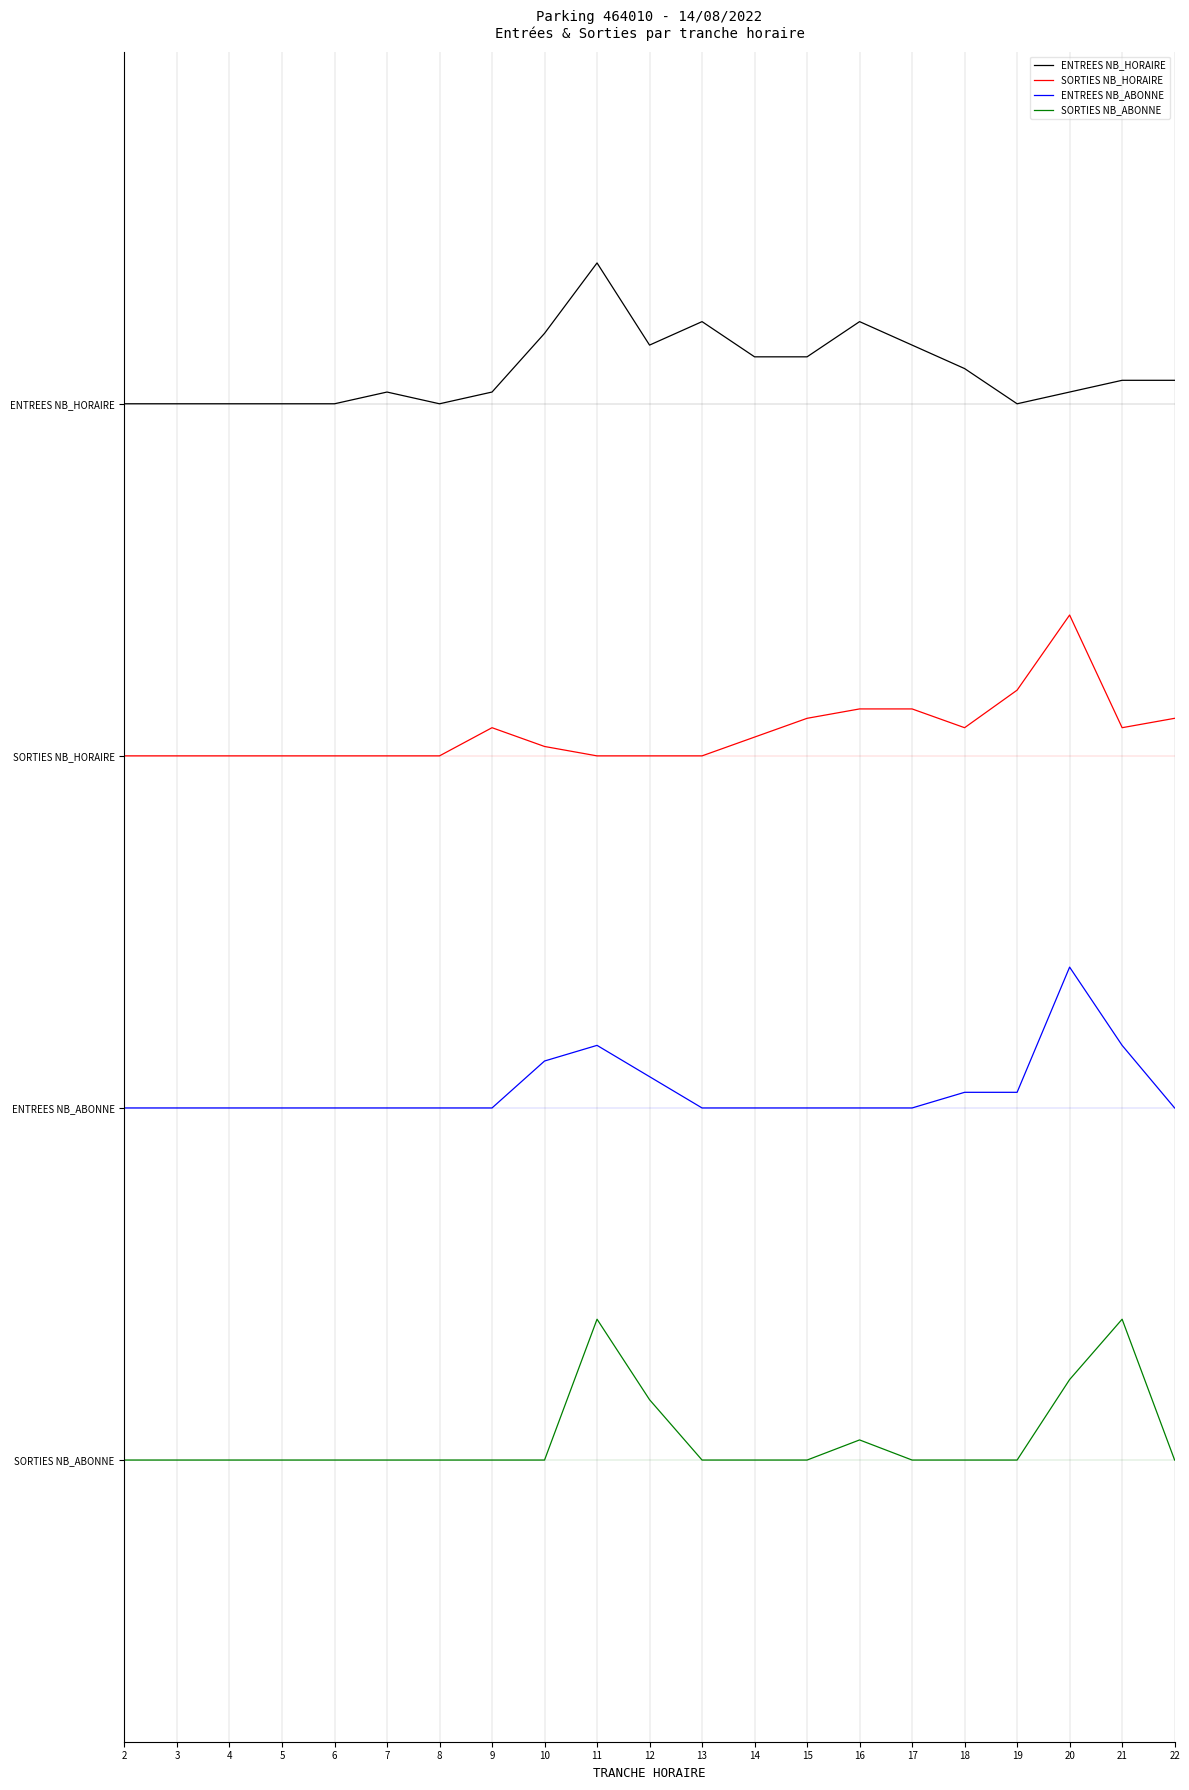

Which series changed the most between 3 and 20?

SORTIES NB_HORAIRE